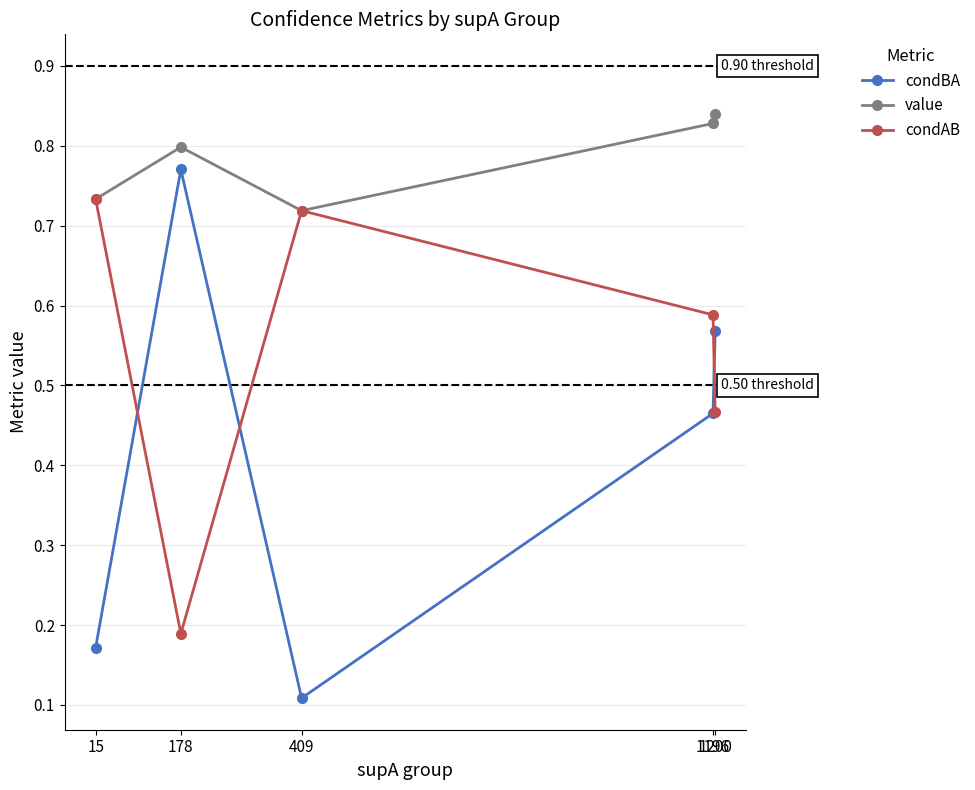

At how many categories does at least one series exceed 0?

5